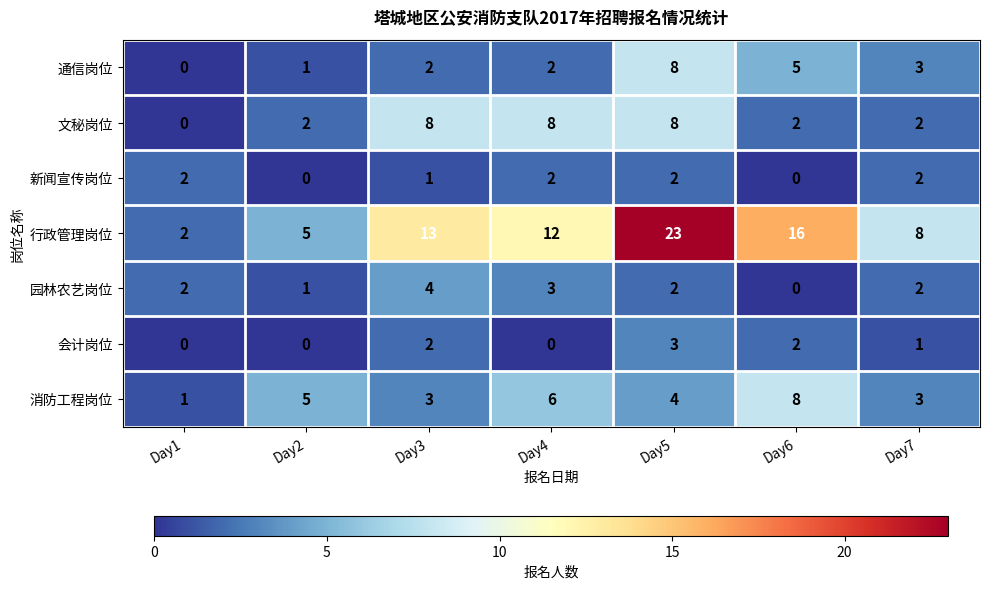

What is the total value across all series at Day5?

50